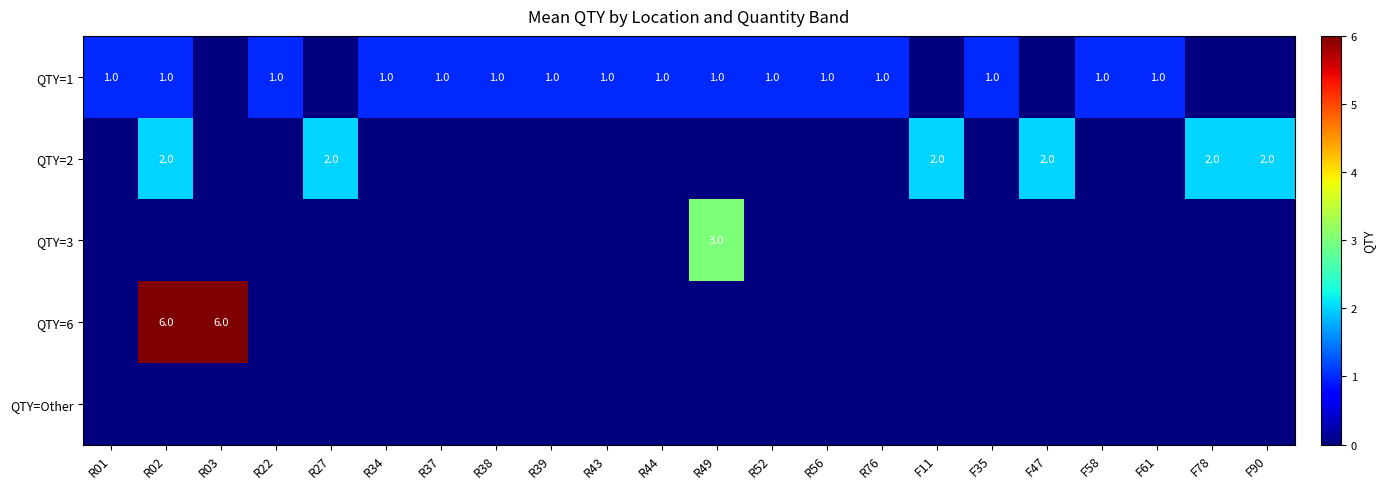

What is the spread (max minus min) of values at R37?

1